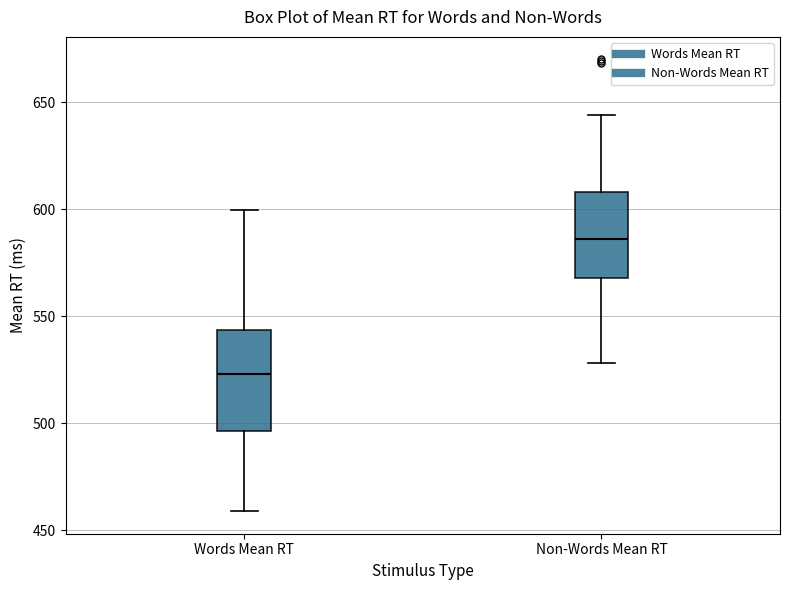

Which box is the tallest, from its lower edge to its upper edge?

Words Mean RT